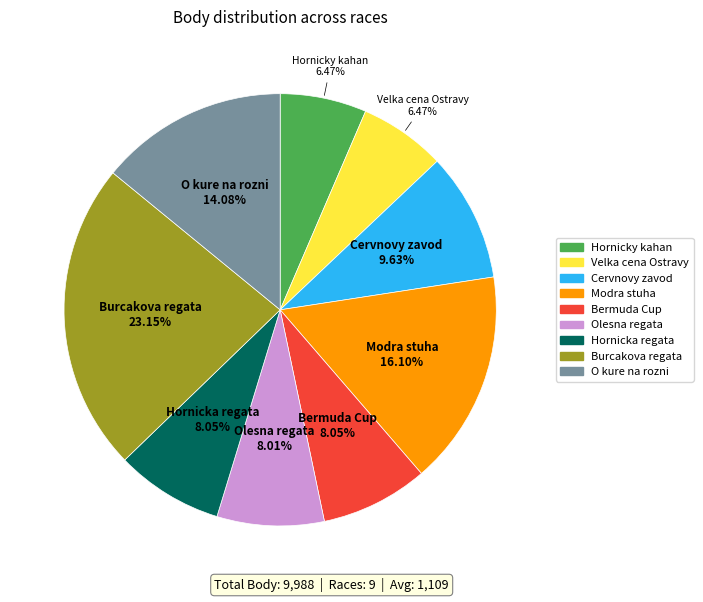

Is there a majority slice in this chart?

No